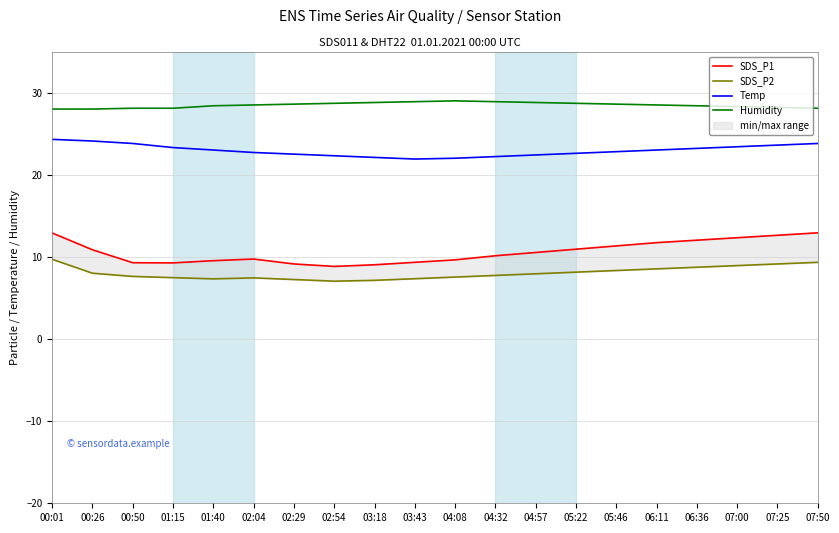

Which has a higher value, 02:04 or 02:54?

02:04